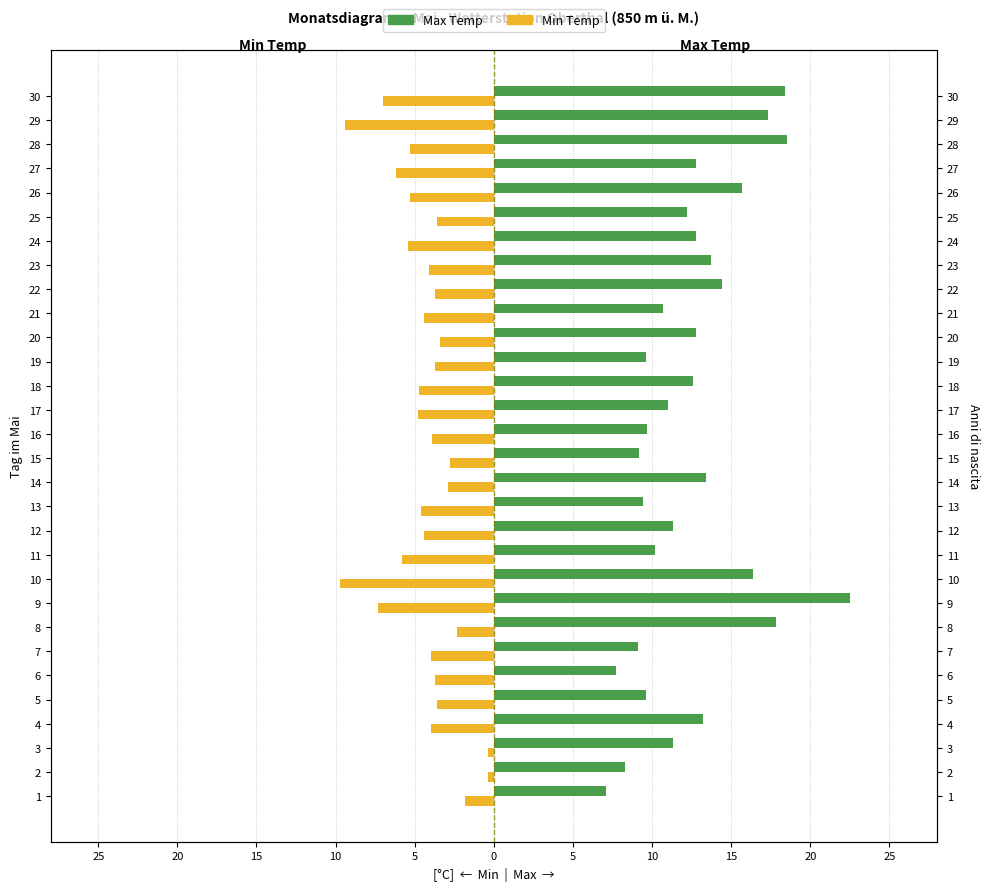

Count the number of categories in the chart.

30